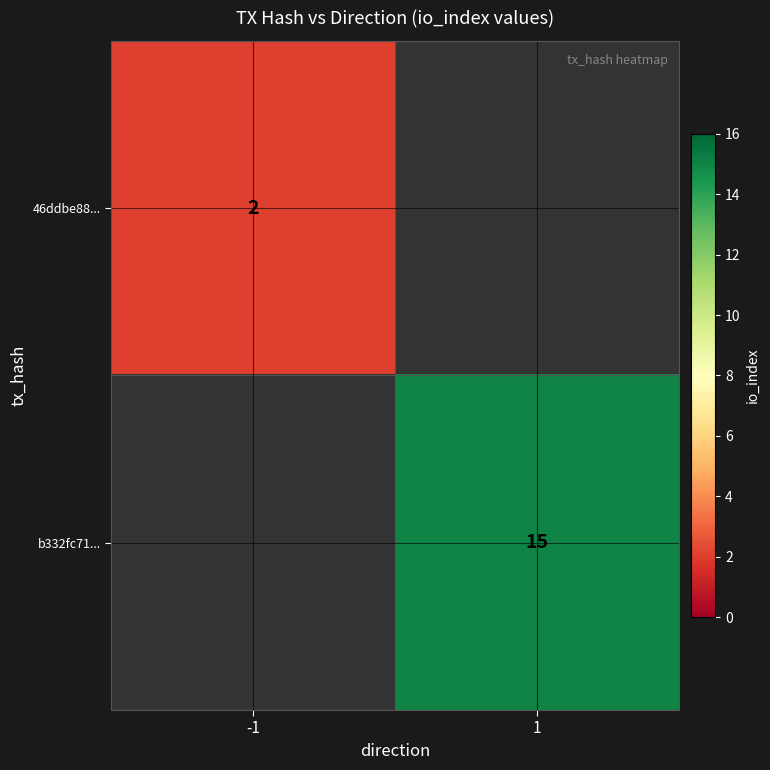

Is it true that b332fc71... equals 15 at 1?

True